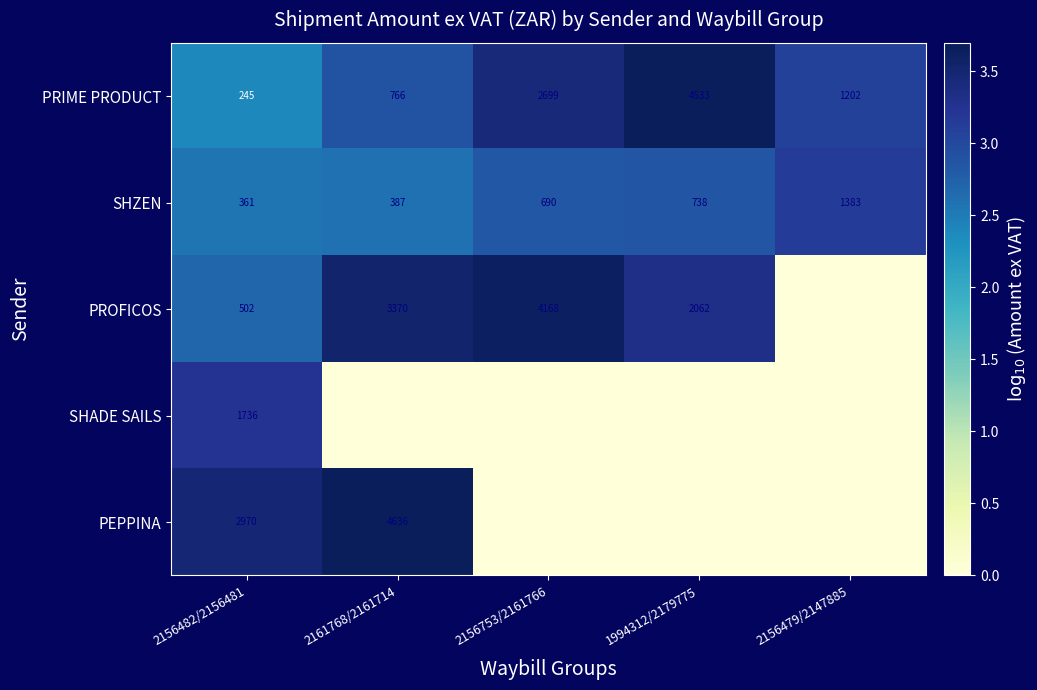

How many categories are shown in the chart?

5